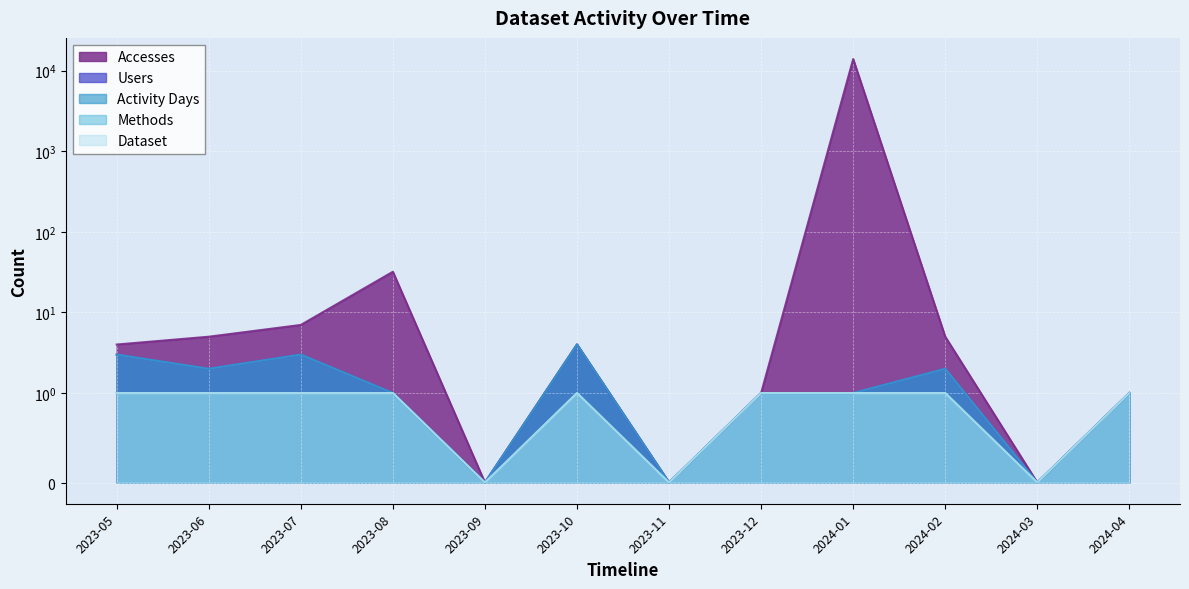

How many values in the Activity Days series are below 1?

3